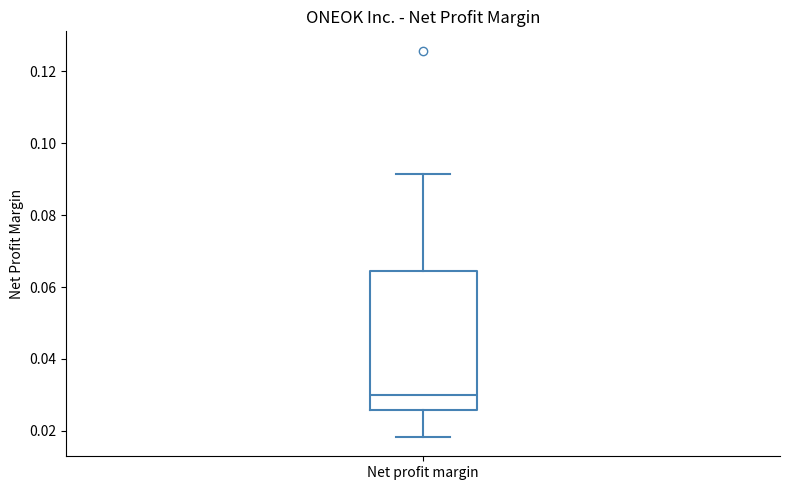

Where does the median line of the box for Net profit margin sit on the y-axis? The values are not printed on the chart, so give them approximately, as read against the axis.

0.030